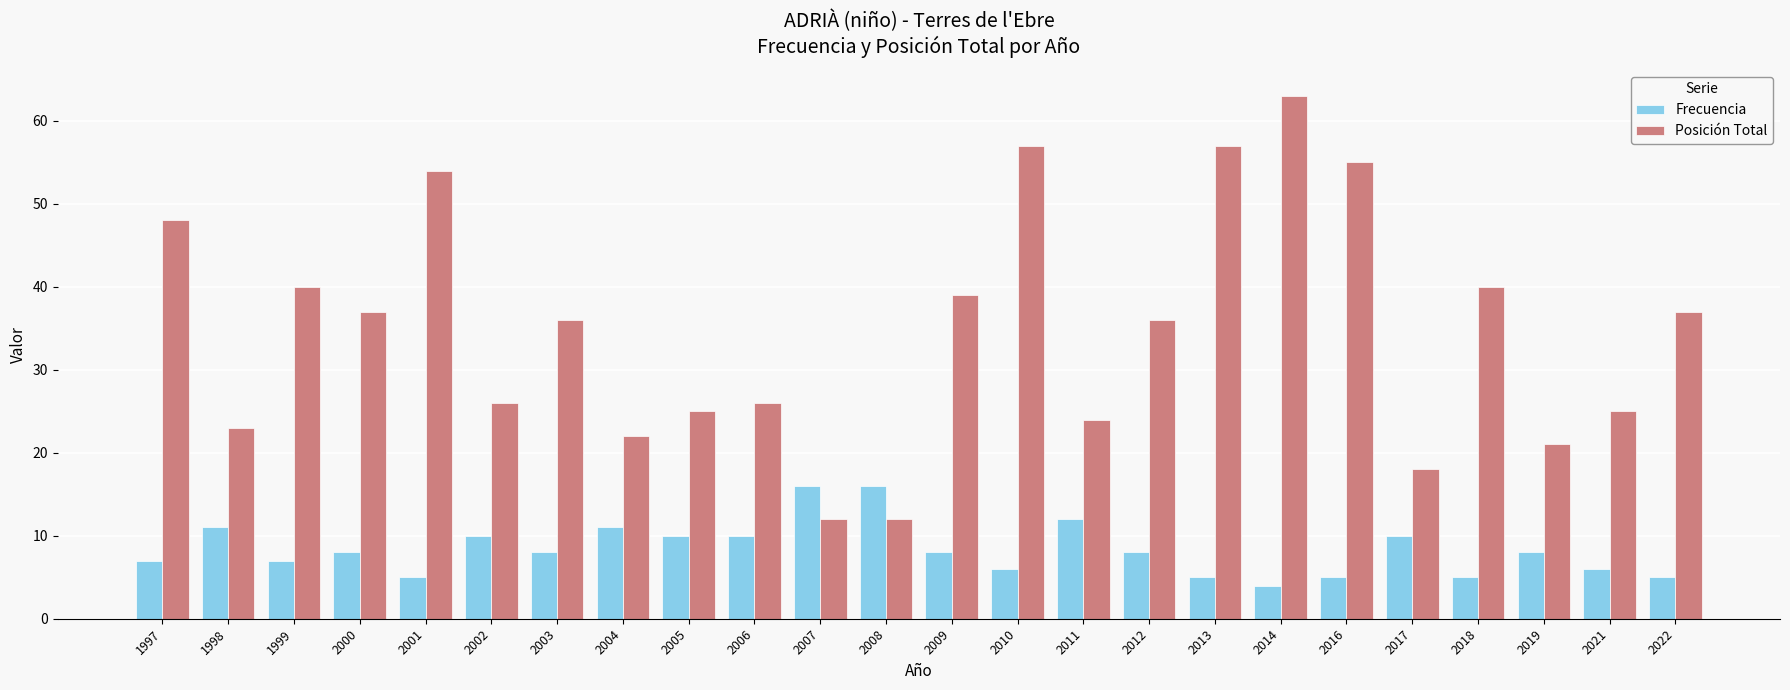

At which category does the chart reach its peak across all series?

2014